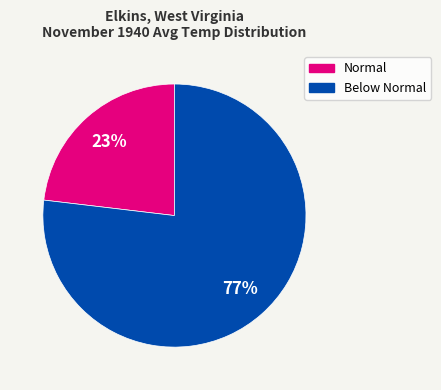

Which slice is the smallest?

Normal